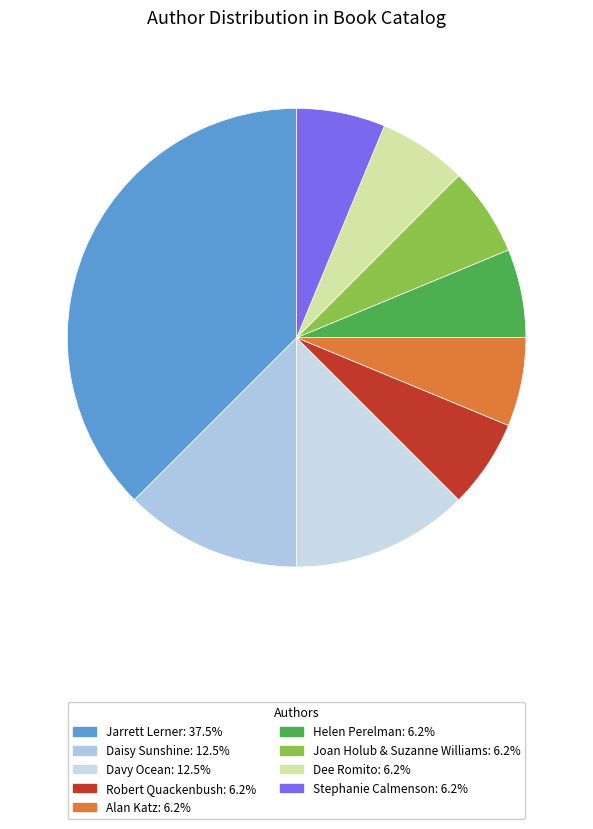

Is there any slice that represents more than half of the pie?

No